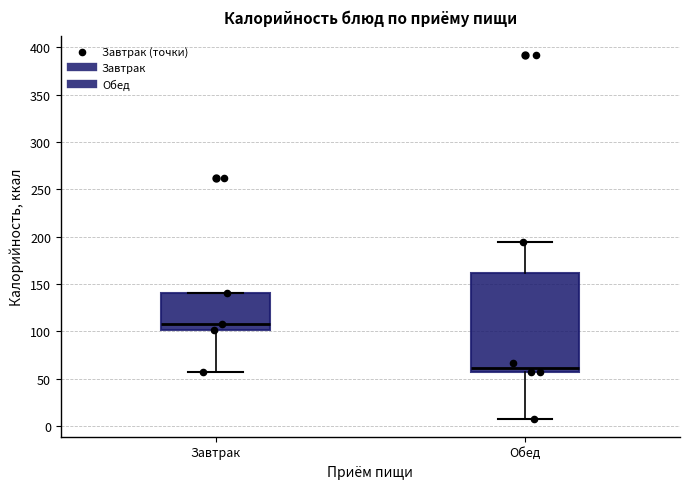

Which box has the lowest median line?

Обед